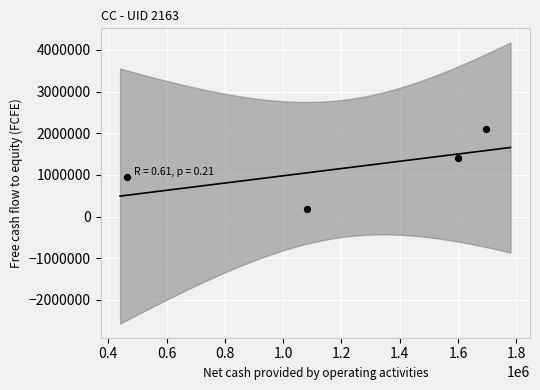

What is the range of X values (max minus min)?

1231500